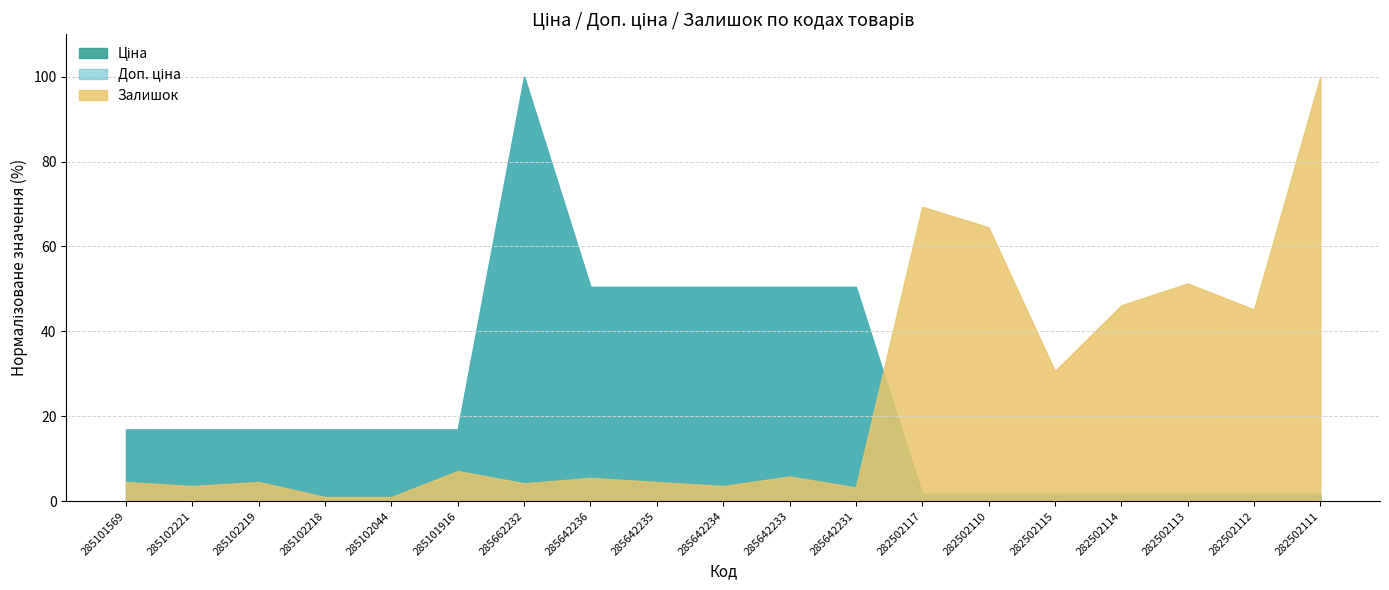

True or false: Ціна has a value of 823.9 at 282502115.

True